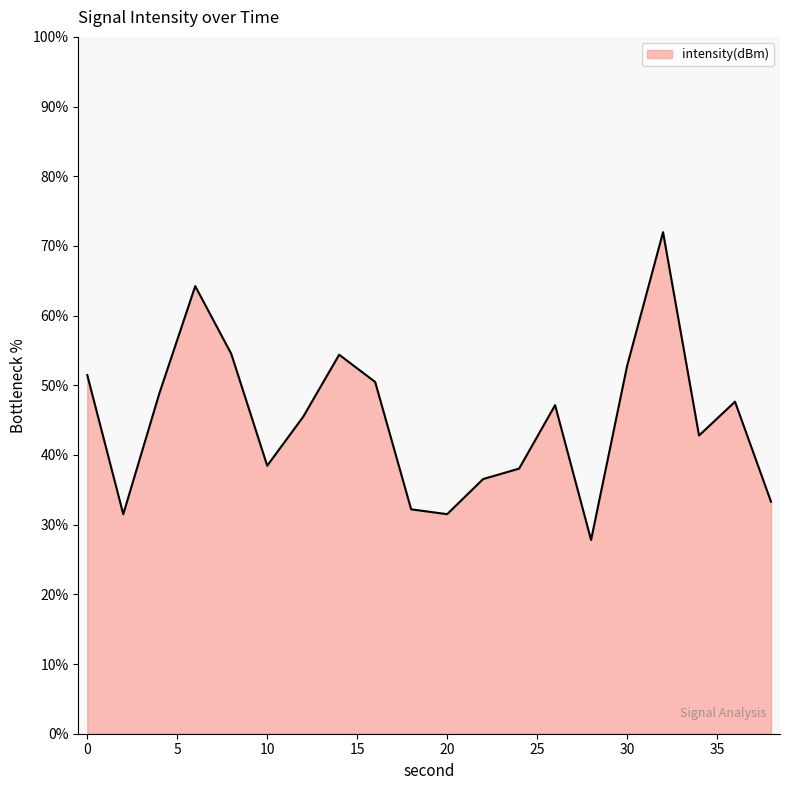

What is the difference between the maximum and minimum values?

44.2